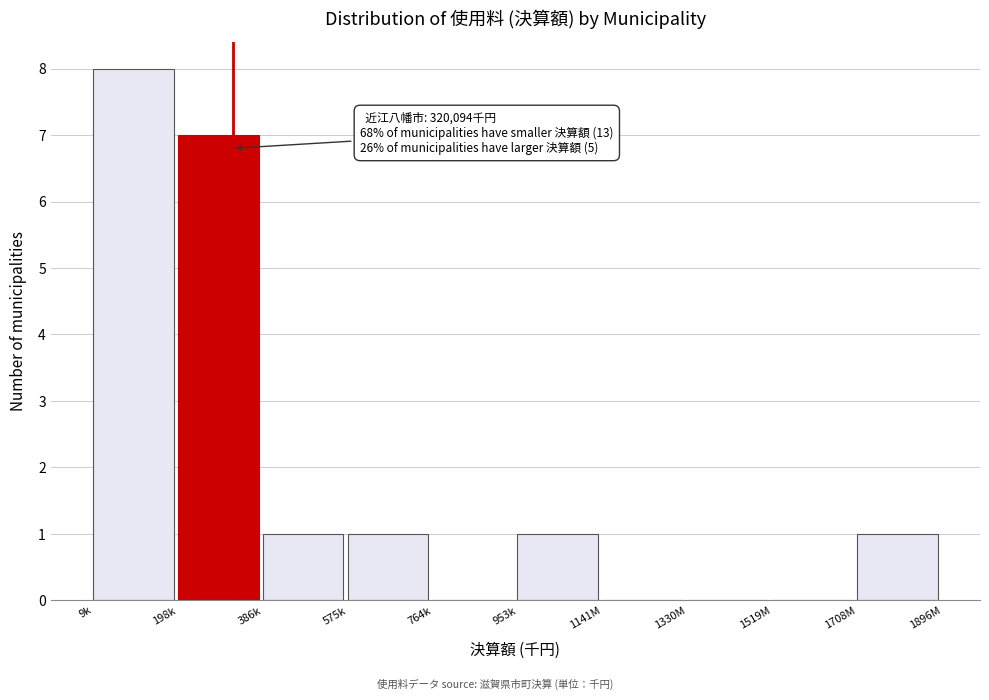

Reading left to right, what are all the values shown in this chart?

9k=8	198k=7	386k=1	575k=1	764k=0	953k=1	1141M=0	1330M=0	1519M=0	1708M=1